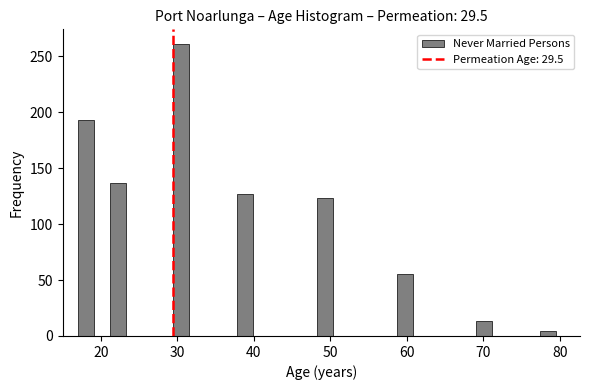

Around what value on the x-axis is the tallest bar? Give the approximate position of its centre, as read against the axis.

31